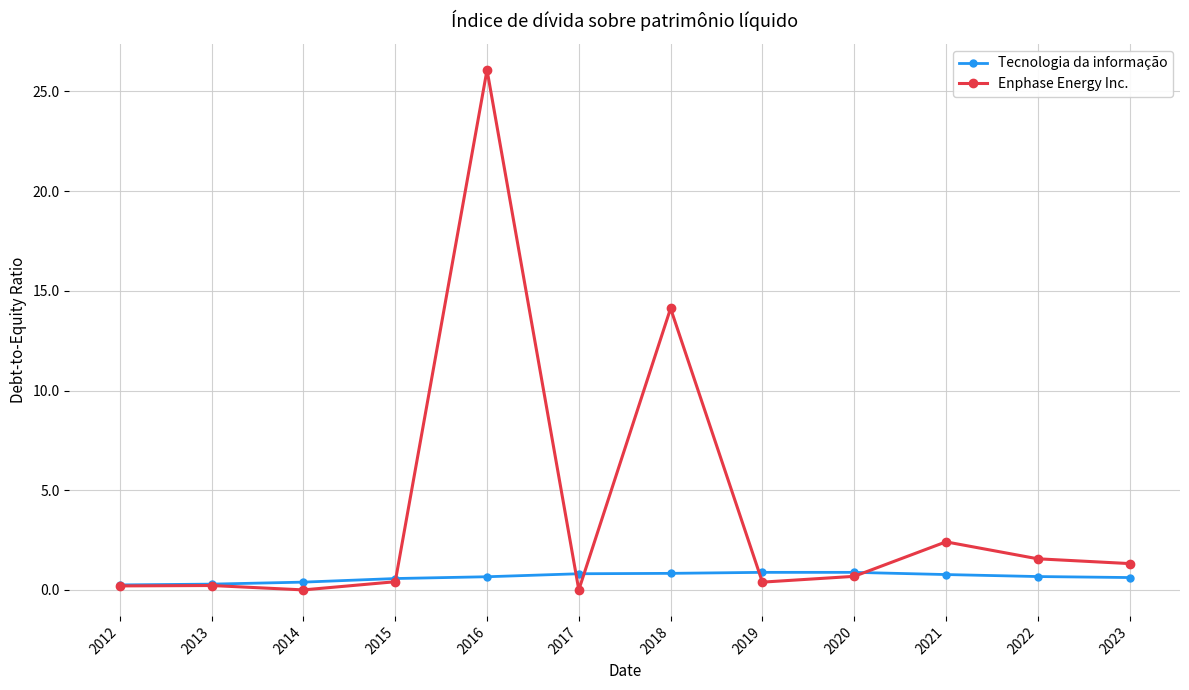

At how many categories does at least one series exceed 25?

1